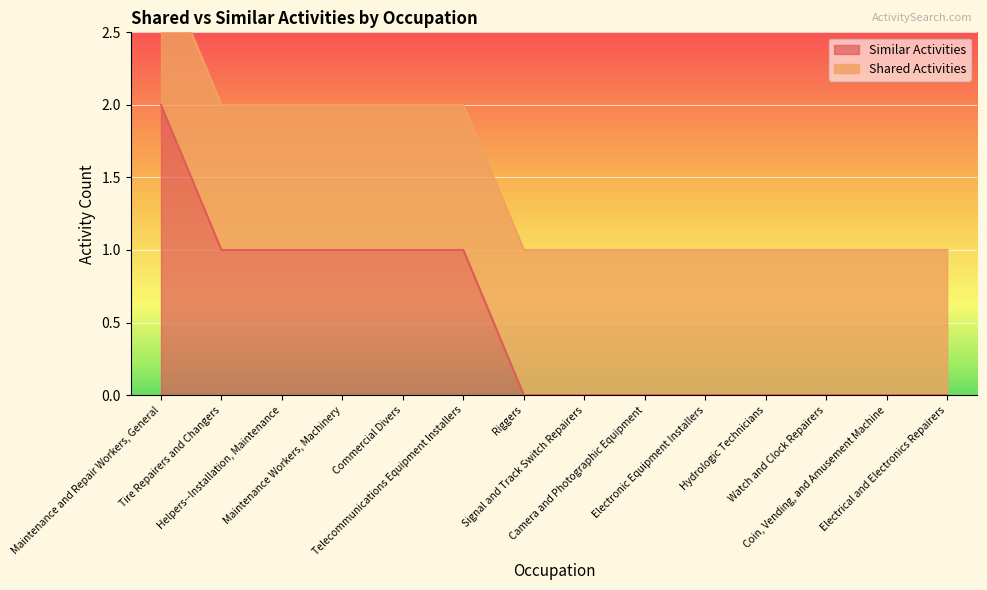

How many data points are above 0?

6